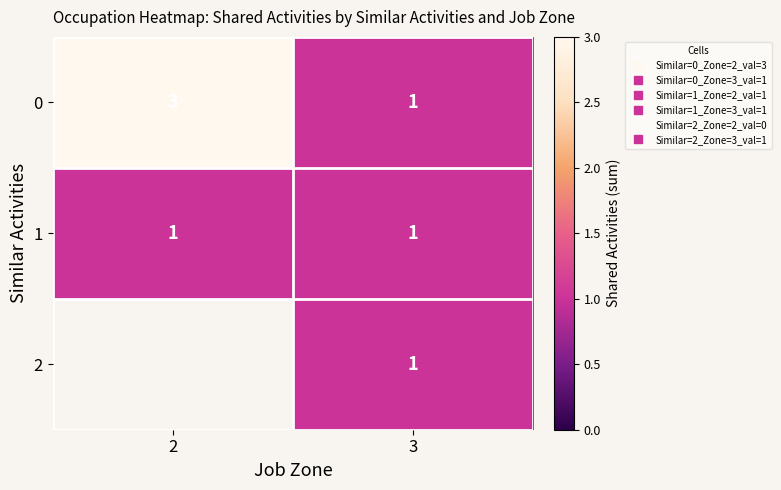

Which label corresponds to the largest value in the chart?

2